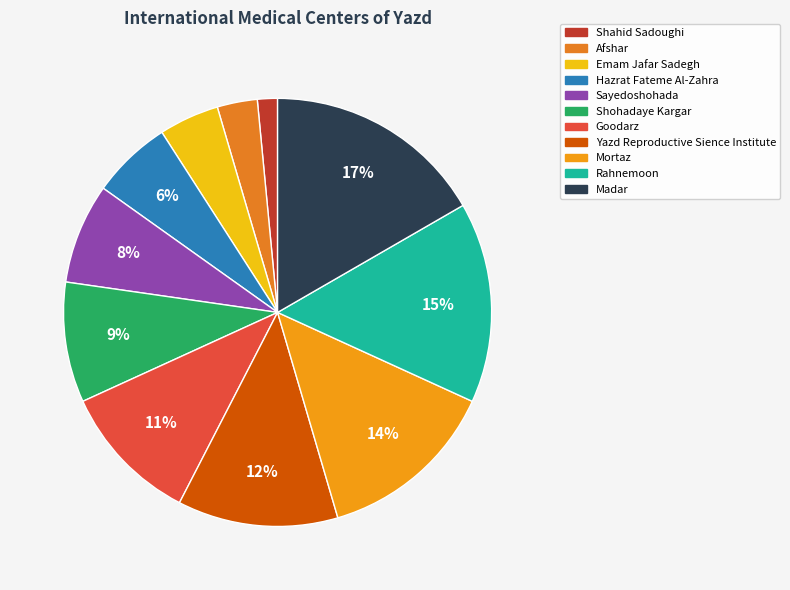

What percentage is the Shohadaye Kargar slice, to the nearest percent?

9%